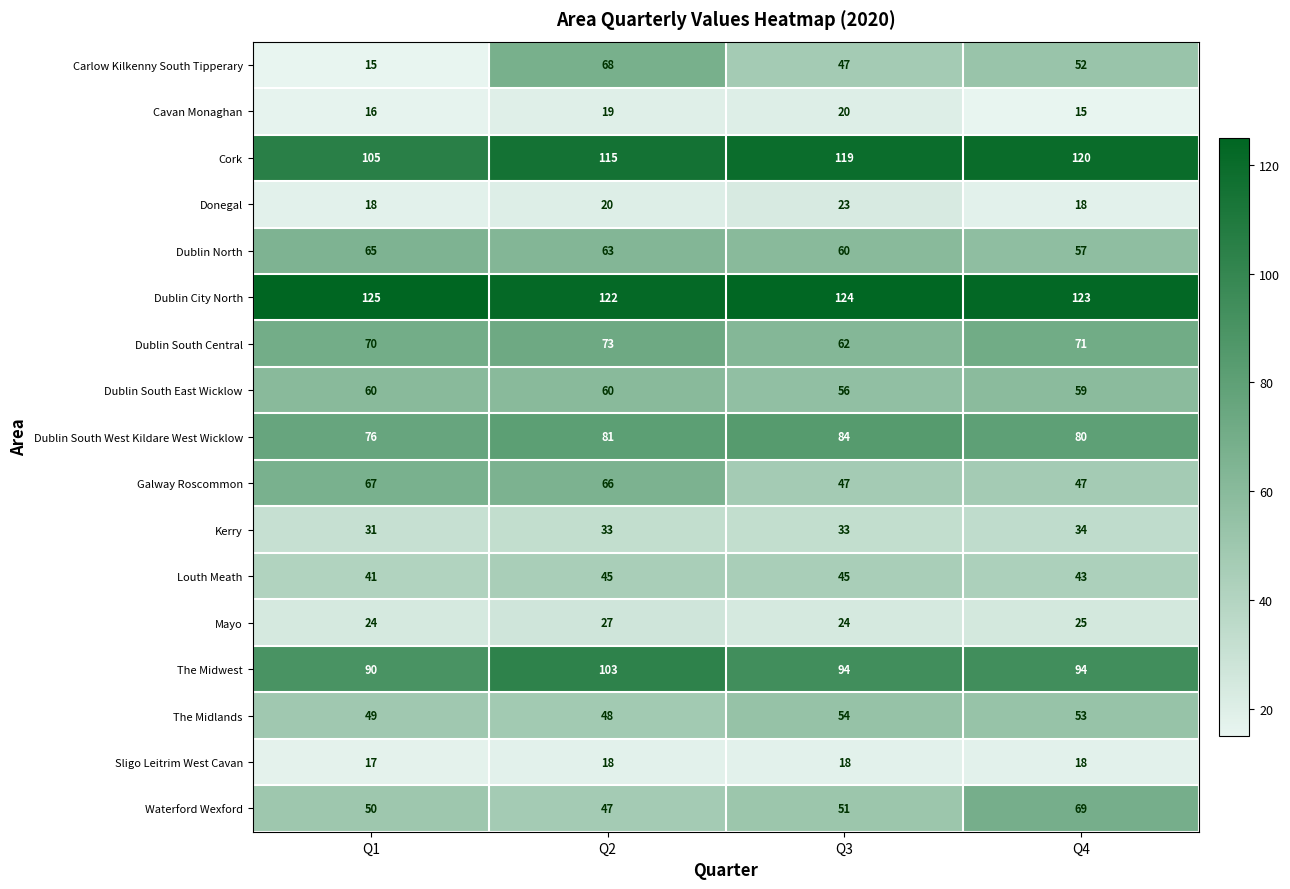

At how many categories does at least one series exceed 60?

4